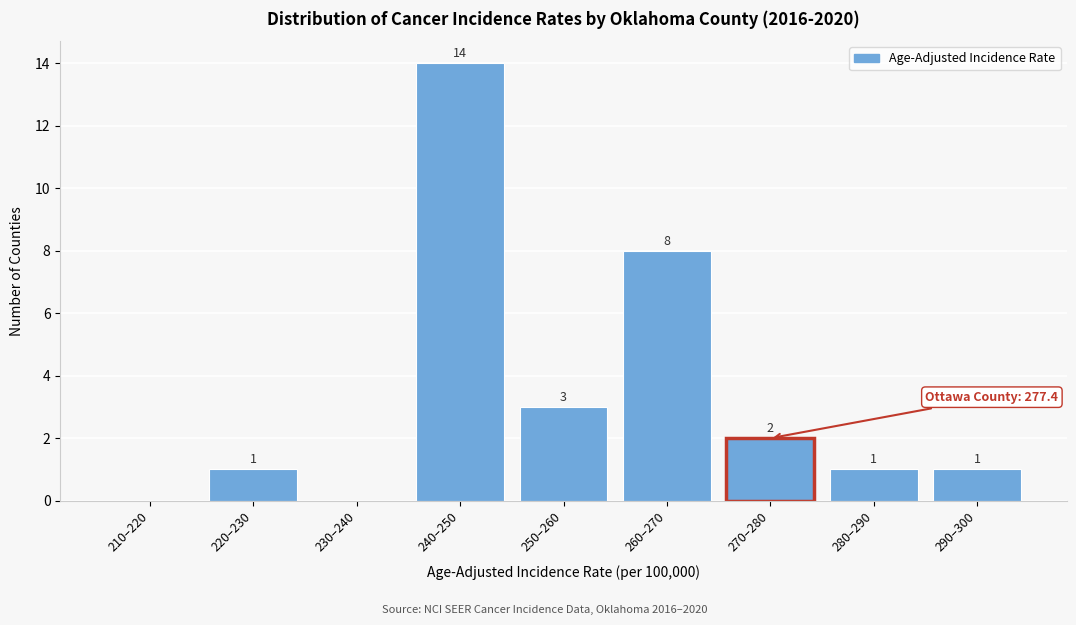

Reading right to left, what are all the values shown in this chart?

290–300=1	280–290=1	270–280=2	260–270=8	250–260=3	240–250=14	230–240=0	220–230=1	210–220=0